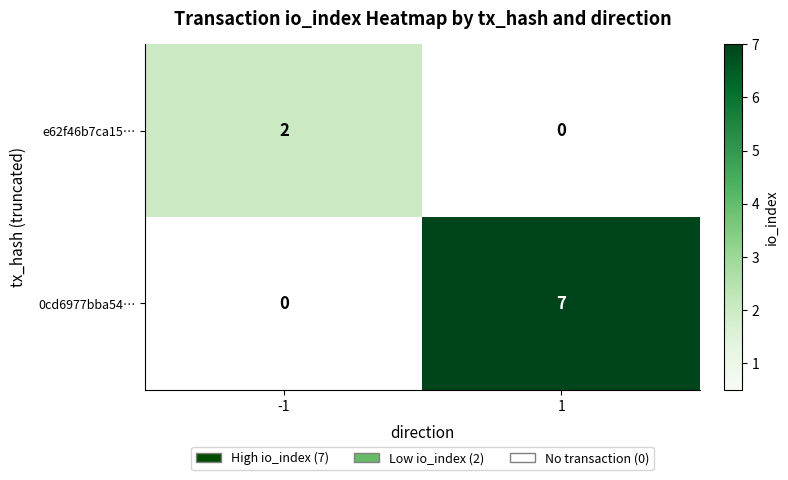

Rank the series by their maximum value, from highest to lowest.

0cd6977bba54…, e62f46b7ca15…